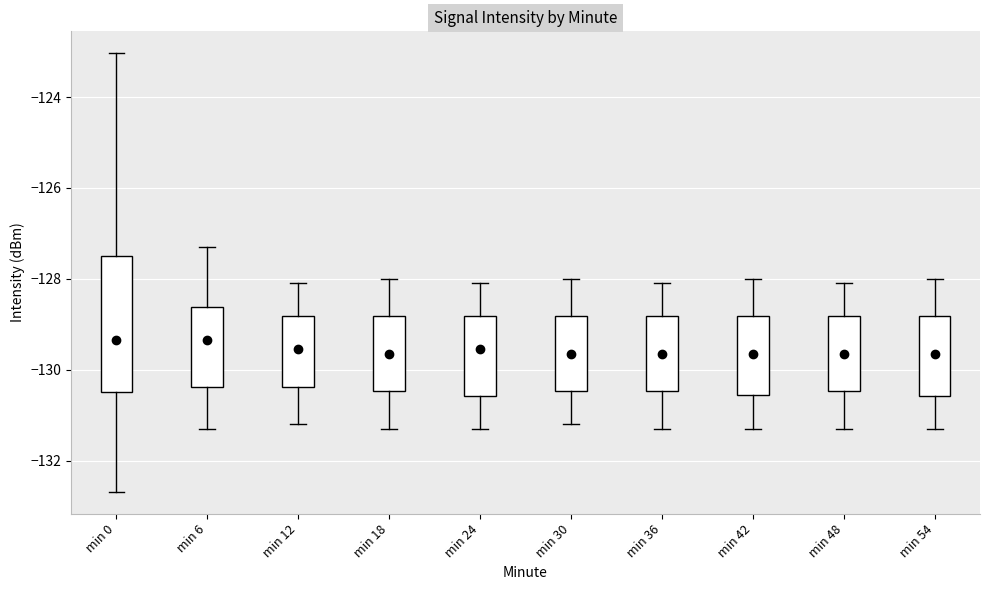

Reading left to right, read every box against the y-axis: the position of its median line, the range the box covers, and the ends of its whiskers. The values are not printed on the chart, so give them approximately, as read against the axis.

min 0: median -129.4, box -130.4 to -127.4, whiskers -132.6 to -123.0
min 6: median -129.4, box -130.4 to -128.6, whiskers -131.2 to -127.2
min 12: median -129.6, box -130.4 to -128.8, whiskers -131.2 to -128.0
min 18: median -129.6, box -130.4 to -128.8, whiskers -131.2 to -128.0
min 24: median -129.6, box -130.6 to -128.8, whiskers -131.2 to -128.0
min 30: median -129.6, box -130.4 to -128.8, whiskers -131.2 to -128.0
min 36: median -129.6, box -130.4 to -128.8, whiskers -131.2 to -128.0
min 42: median -129.6, box -130.6 to -128.8, whiskers -131.2 to -128.0
min 48: median -129.6, box -130.4 to -128.8, whiskers -131.2 to -128.0
min 54: median -129.6, box -130.6 to -128.8, whiskers -131.2 to -128.0